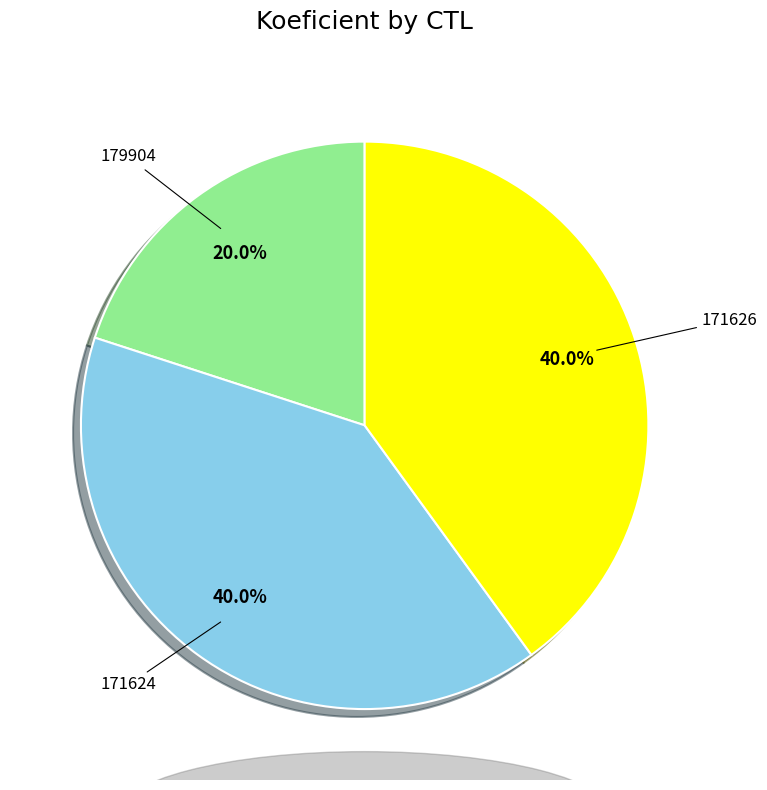

Does any single category account for the majority?

No